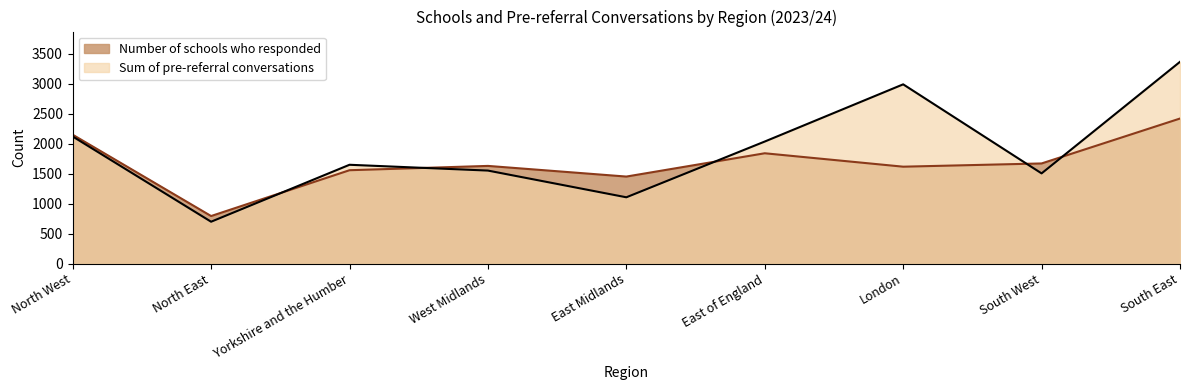

Rank the series by their maximum value, from highest to lowest.

Sum of pre-referral conversations, Number of schools who responded